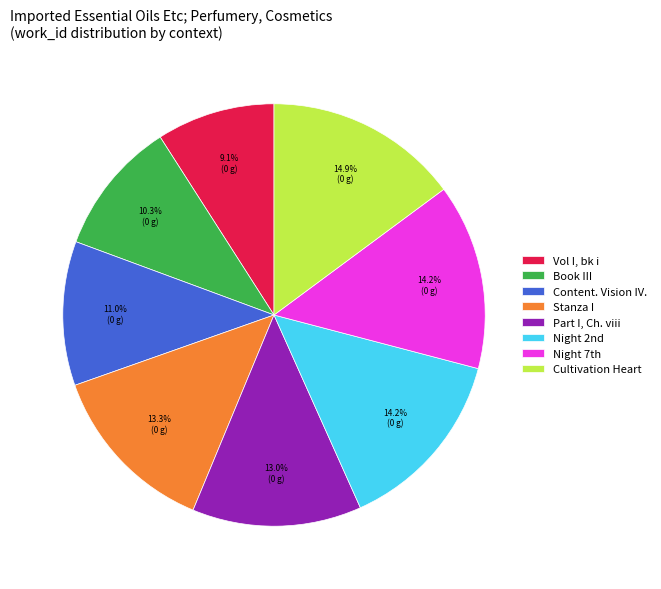

What is the smallest slice in the pie chart?

Vol I, bk i